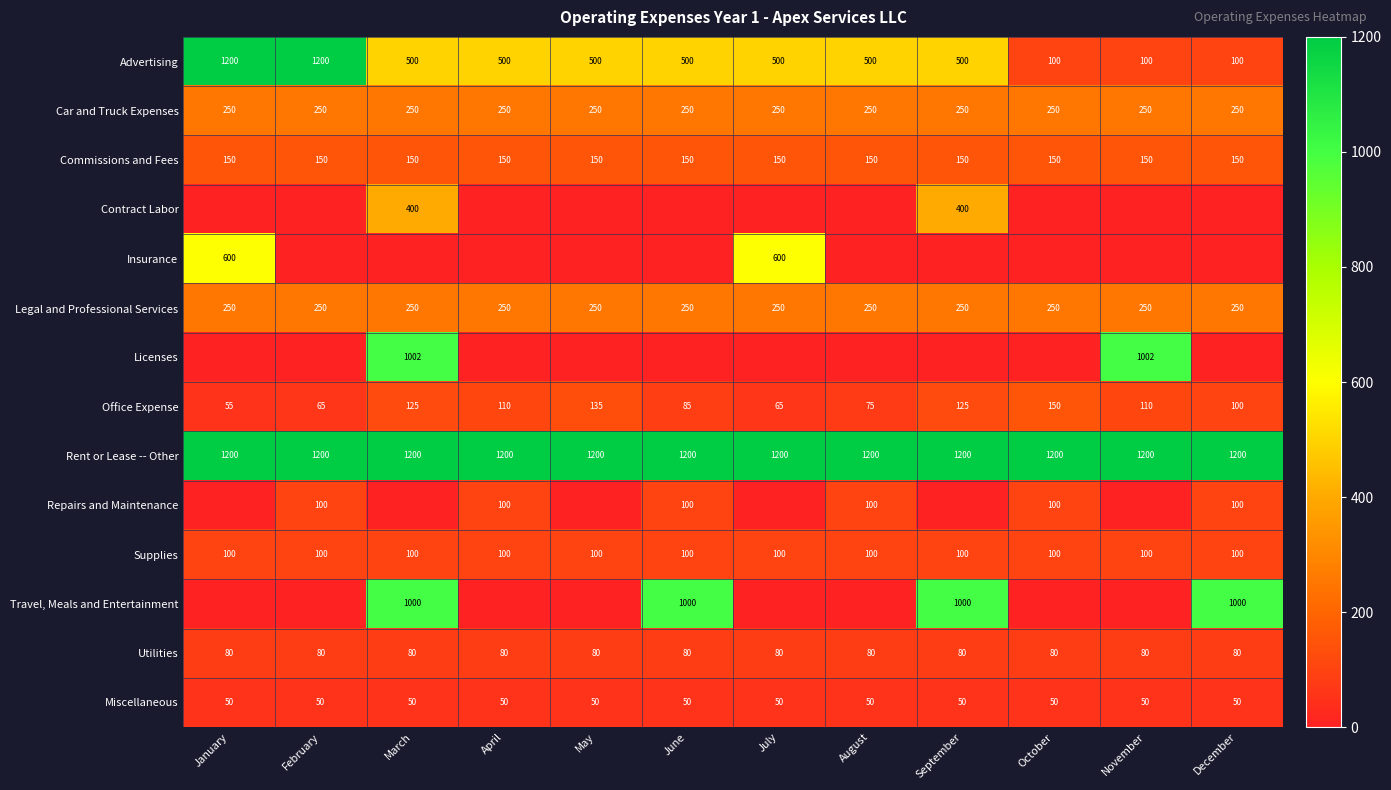

Is the value of Contract Labor at March greater than the value of Advertising at February?

No